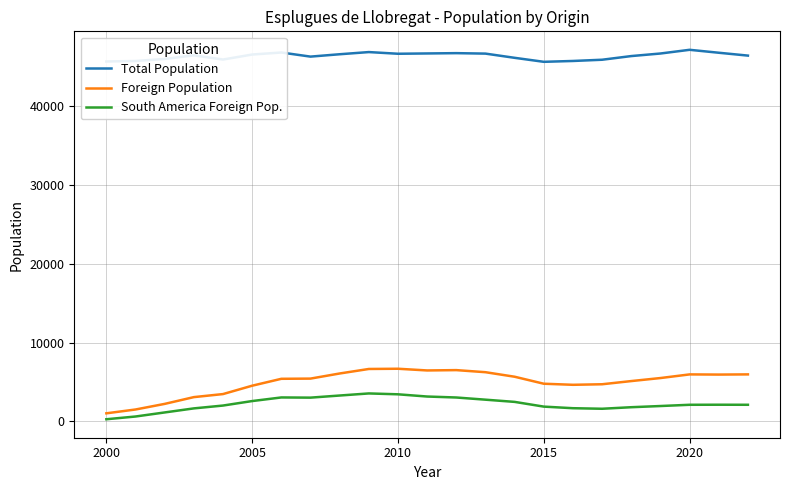

What is the lowest value of the Total Population series?

45626